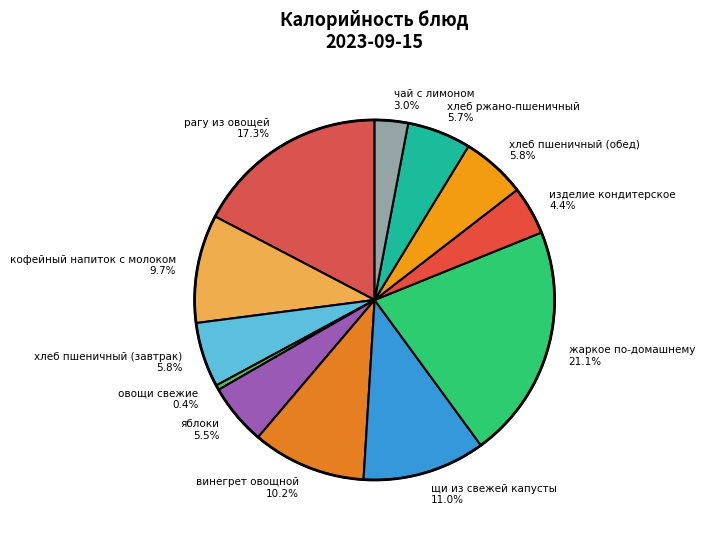

How many segments does this pie chart have?

12